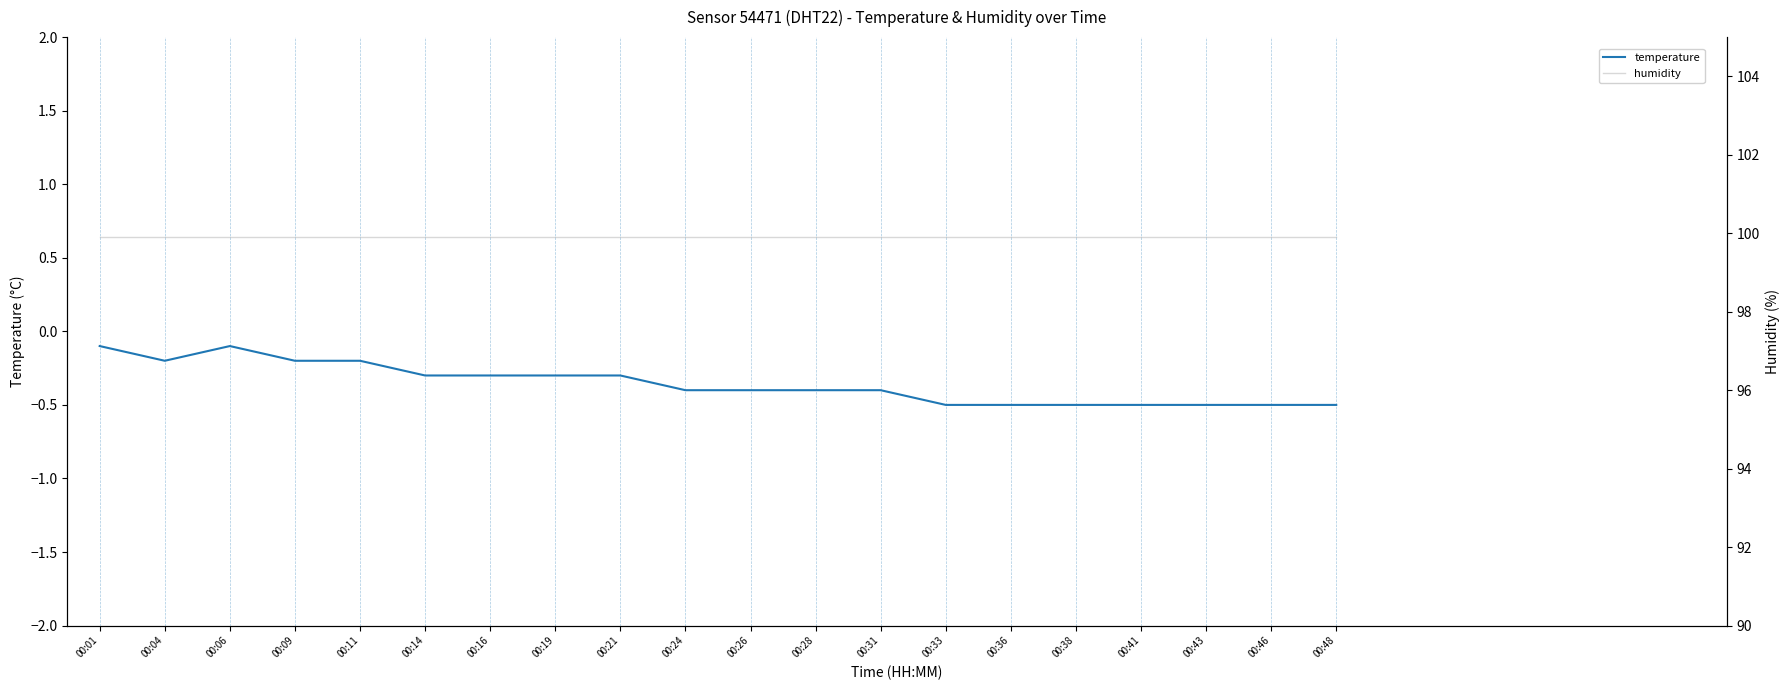

Between 00:01 and 00:16, which series saw the biggest shift?

temperature